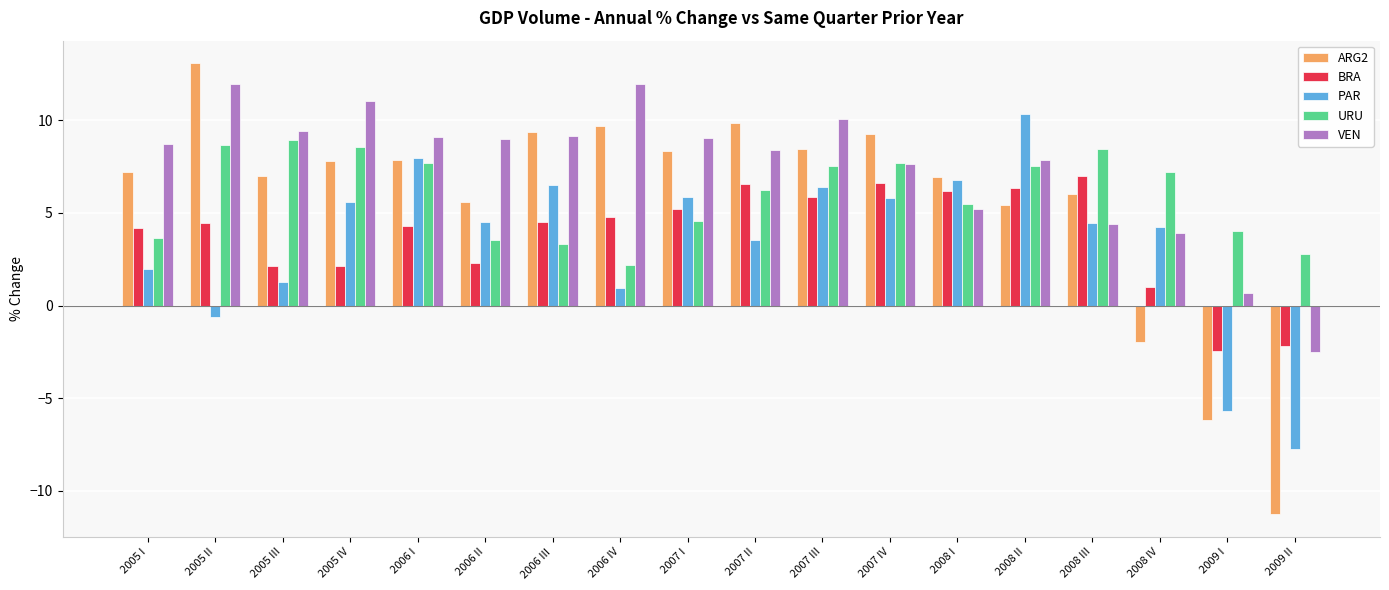

What are all the series names shown in the legend?

ARG2, BRA, PAR, URU, VEN